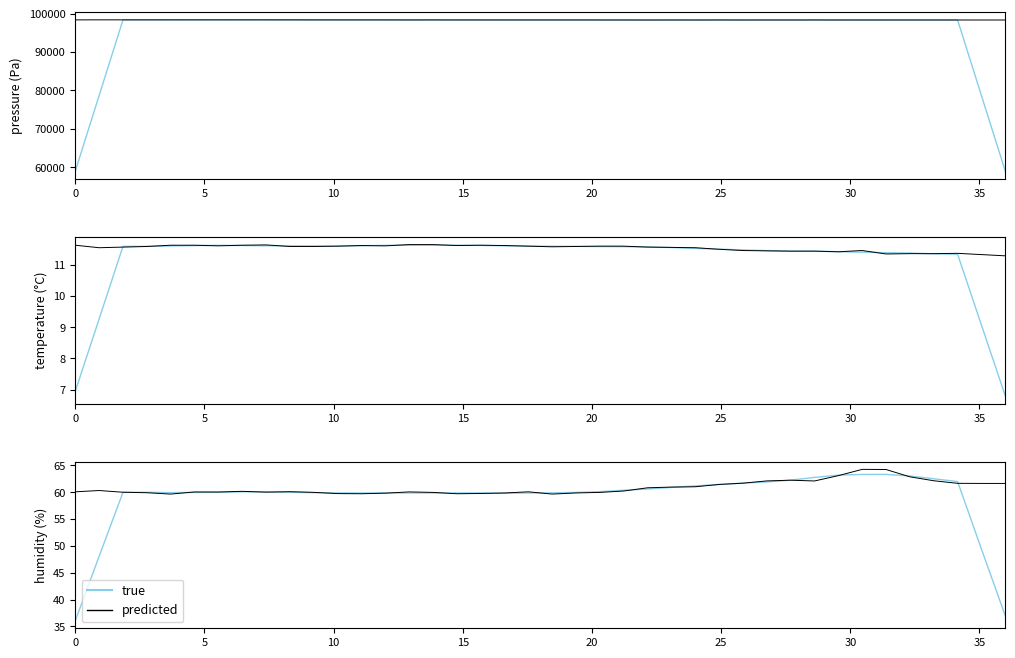

How many times do predicted and true cross each other?

18